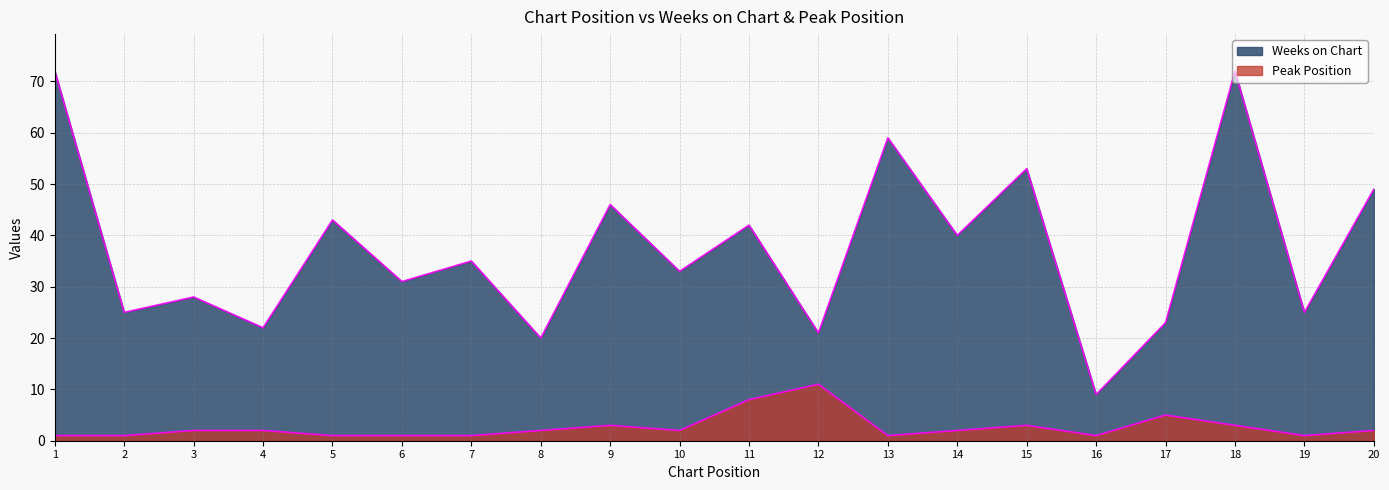

At which label does Peak Position reach its minimum?

1